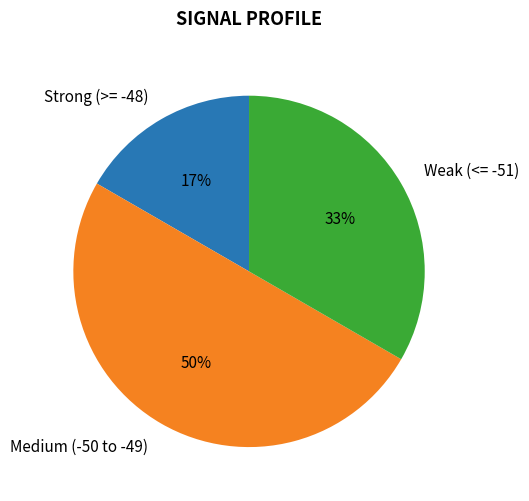

Combined, do Medium (-50 to -49) and Weak (<= -51) account for over 50%?

Yes